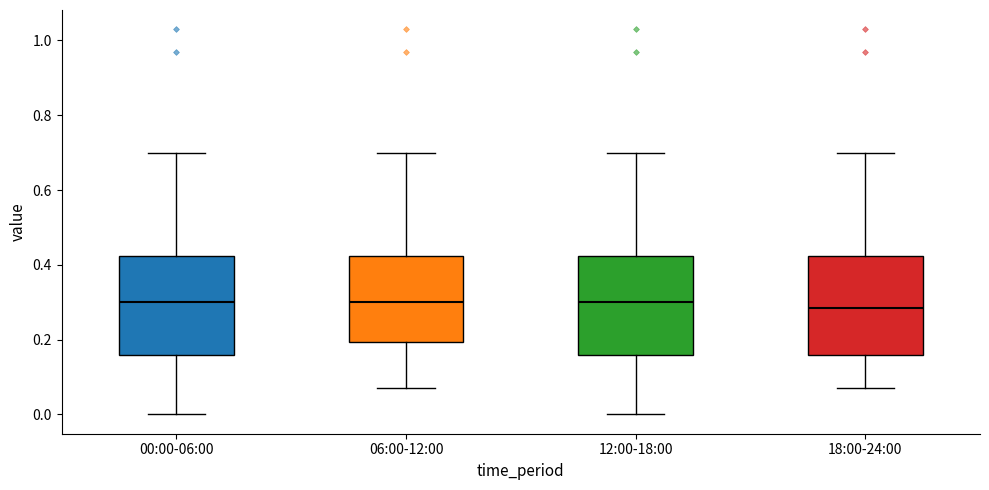

Reading left to right, read every box against the y-axis: the position of its median line, the range the box covers, and the ends of its whiskers. The values are not printed on the chart, so give them approximately, as read against the axis.

00:00-06:00: median 0.30, box 0.16 to 0.42, whiskers 0.00 to 0.70
06:00-12:00: median 0.30, box 0.20 to 0.42, whiskers 0.08 to 0.70
12:00-18:00: median 0.30, box 0.16 to 0.42, whiskers 0.00 to 0.70
18:00-24:00: median 0.28, box 0.16 to 0.42, whiskers 0.08 to 0.70